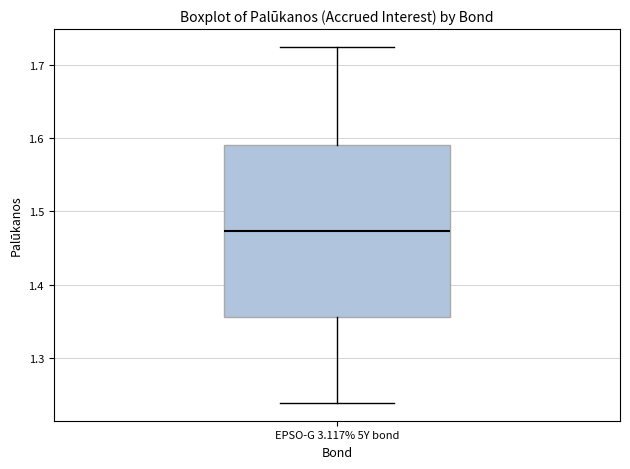

Transcribe this box plot: give where the median line is, the range the box spans, and where the two whiskers end, as read against the y-axis. The values are not printed on the chart, so give them approximately, as read against the axis.

median 1.47, box 1.36 to 1.59, whiskers 1.24 to 1.73